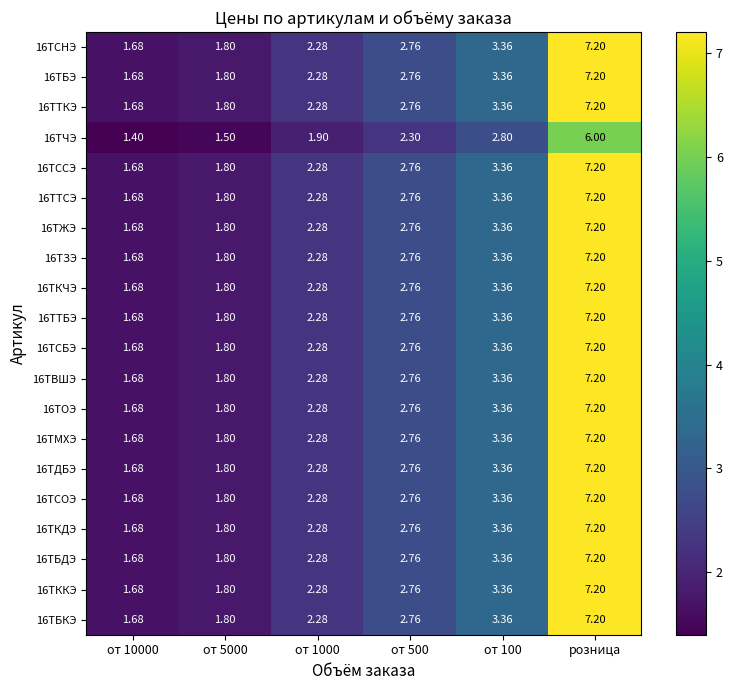

How many distinct data groups are displayed?

20